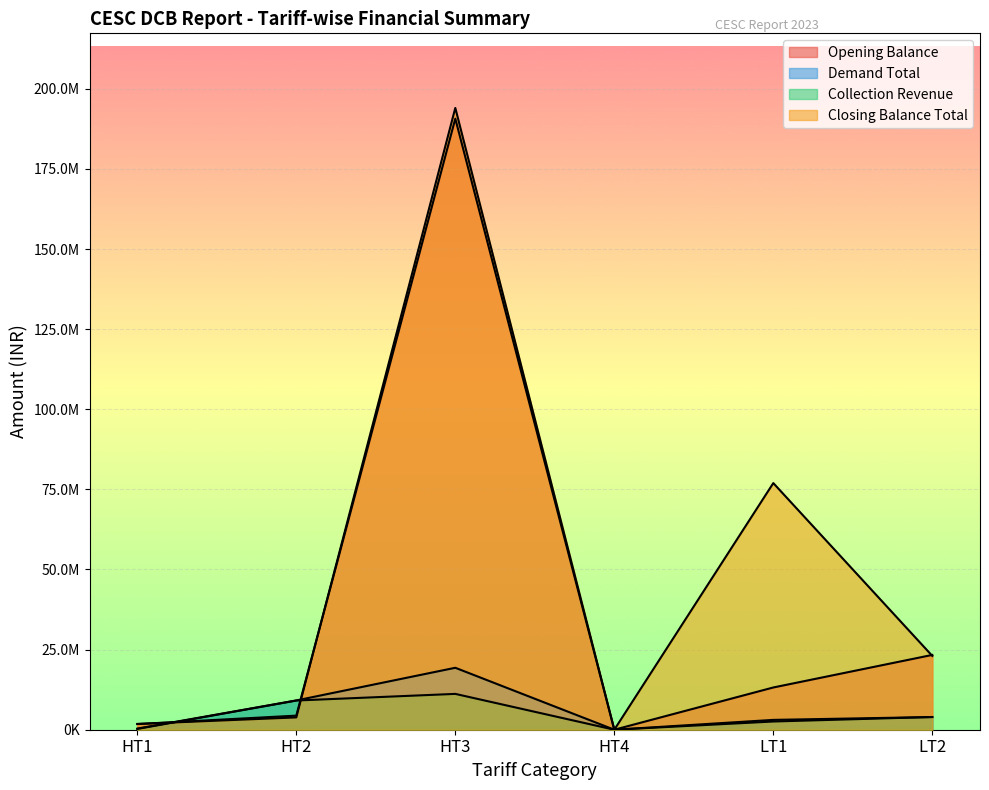

Reading right to left, transcribe all the data shown in this chart.

Opening Balance: 23344261.7	13181002.8	0.0	190688979.0	4396215.0	1766307.0
Demand Total: 3953129.3	3070379.2	0.0	19329780.0	9134540.0	354740.0
Collection Revenue: 3970779.9	2563476.2	0.0	11180944.5	9114524.1	245771.2
Closing Balance Total: 23033400.0	76962839.8	0.0	194021829.0	3844250.0	1806709.0